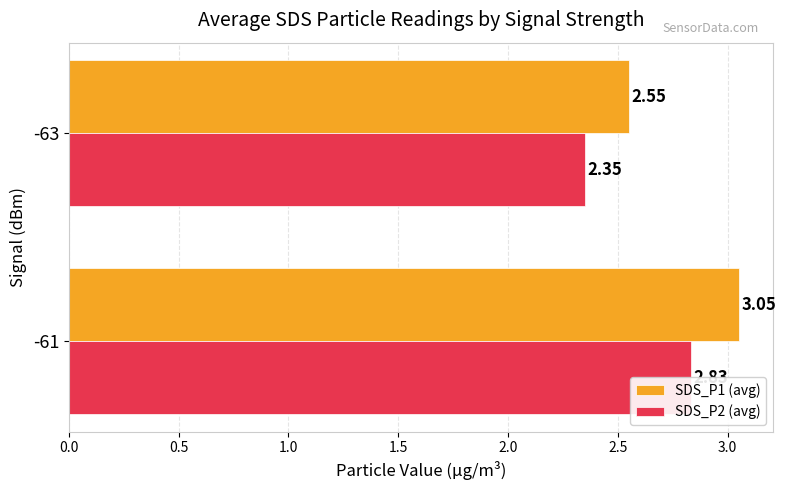

Between -61 and -63, which series saw the biggest shift?

SDS_P1 (avg)